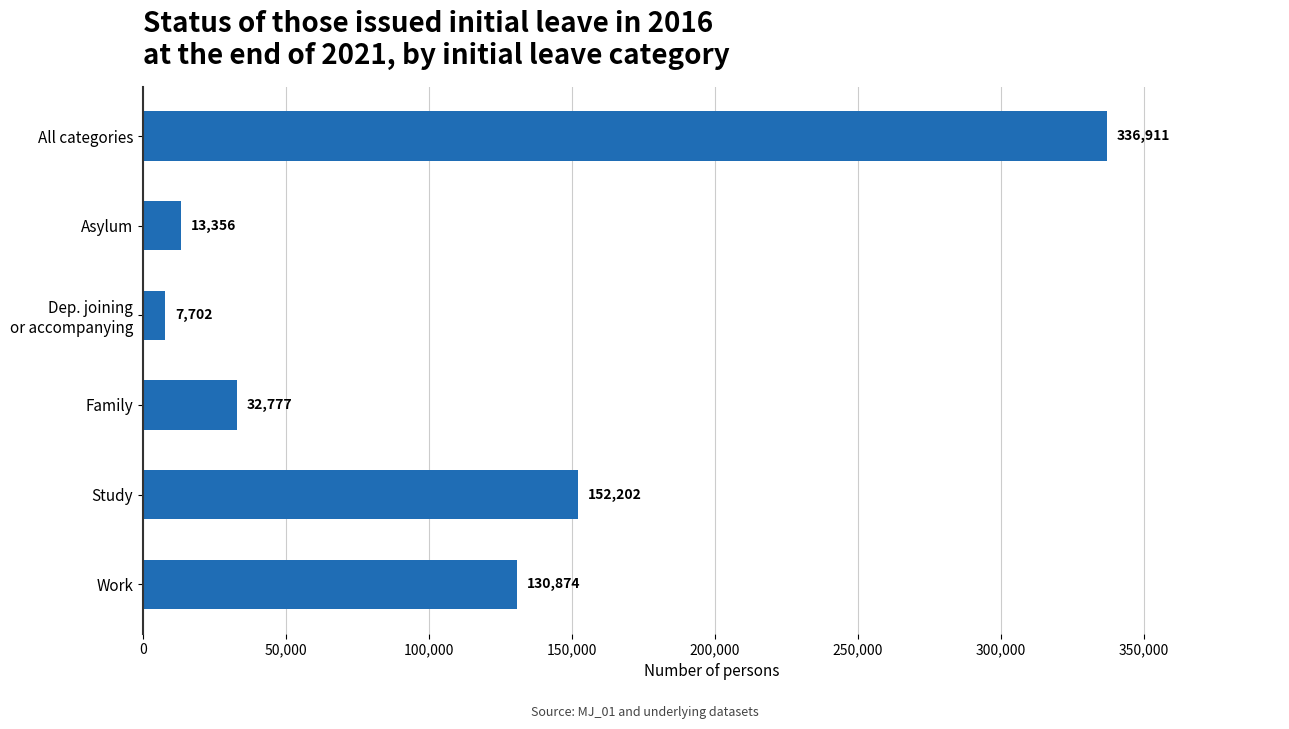

Does the chart contain stacked bars?

No